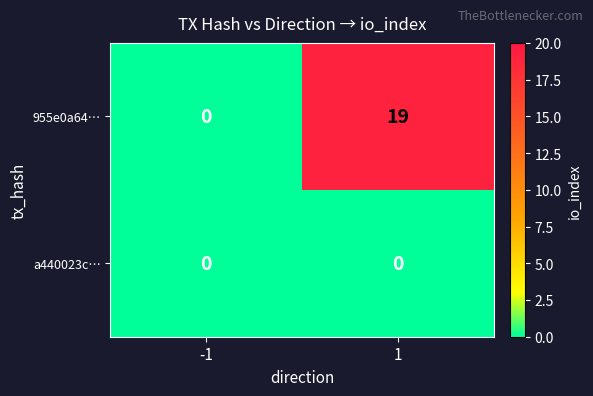

Which series has the largest total across all categories?

955e0a64…